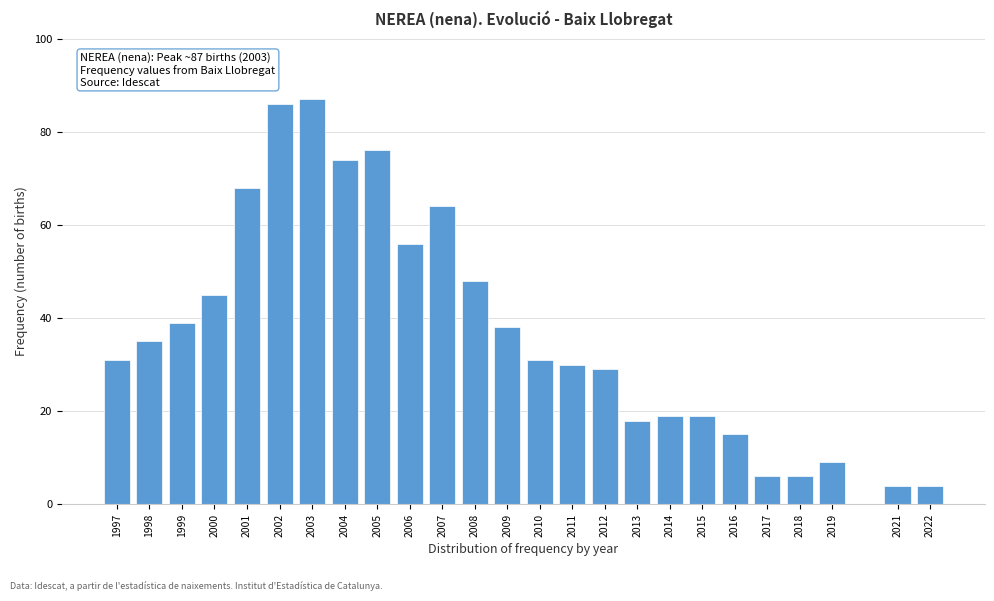

Reading left to right, list all the values displayed in this chart.

1997=31	1998=35	1999=39	2000=45	2001=68	2002=86	2003=87	2004=74	2005=76	2006=56	2007=64	2008=48	2009=38	2010=31	2011=30	2012=29	2013=18	2014=19	2015=19	2016=15	2017=6	2018=6	2019=9	2021=4	2022=4